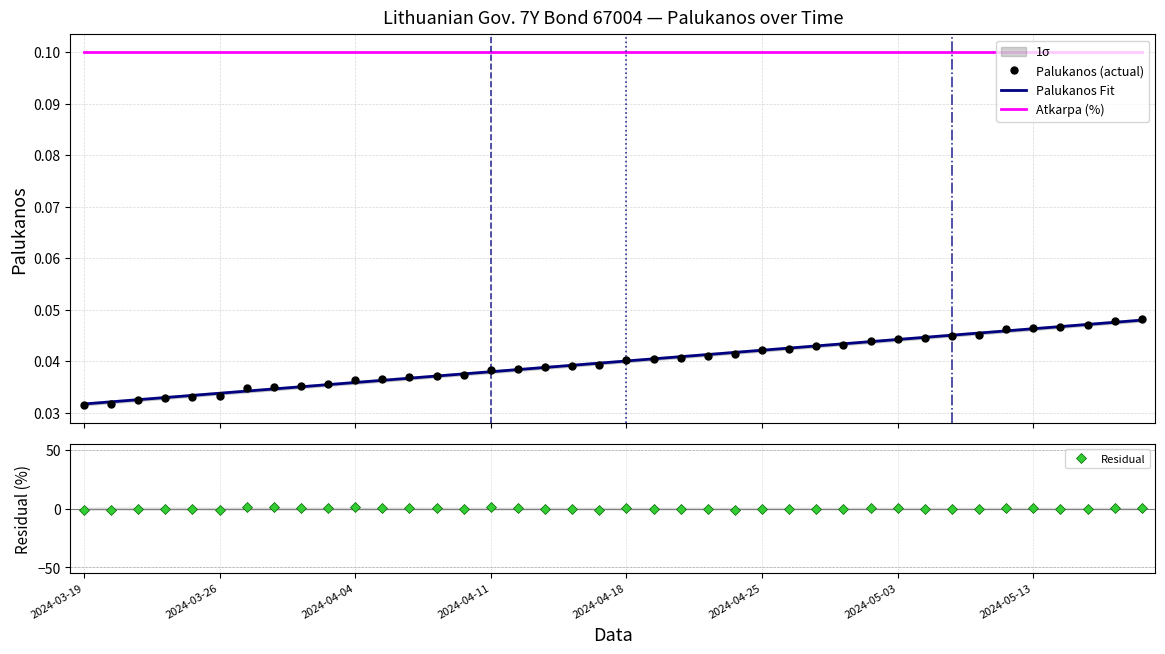

True or false: Atkarpa (%) has a value of 0.0 at 17.

False